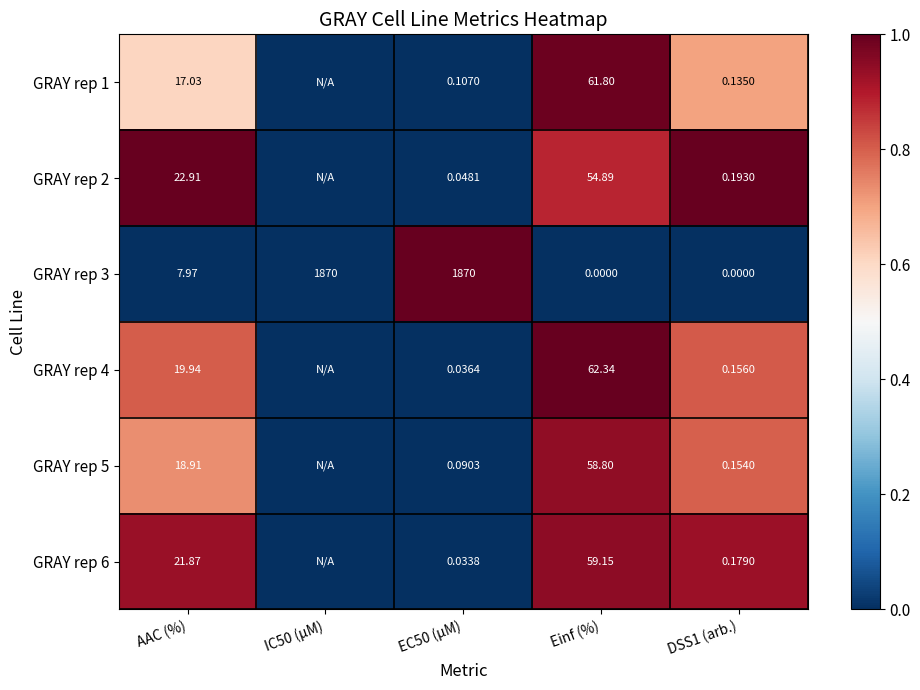

Where is GRAY rep 3 nearest to the value 935?

AAC (%)